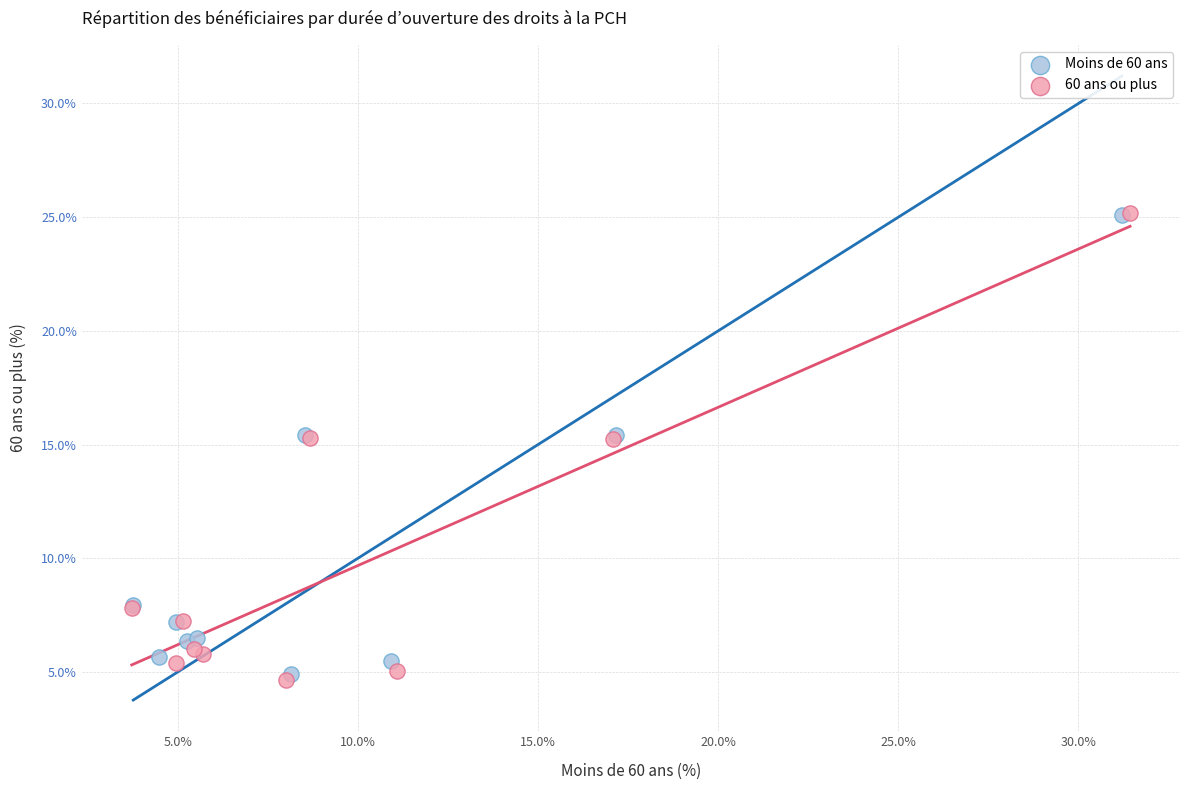

Which series reaches the minimum Y coordinate?

60 ans ou plus